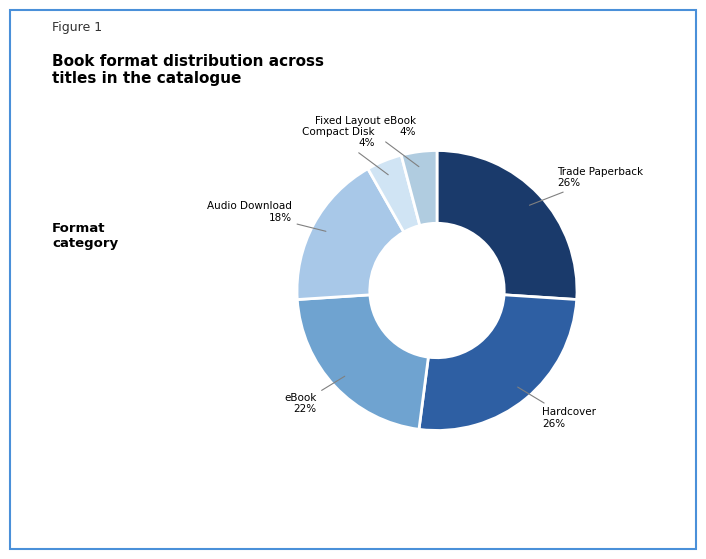

Count the number of slices in the pie.

6